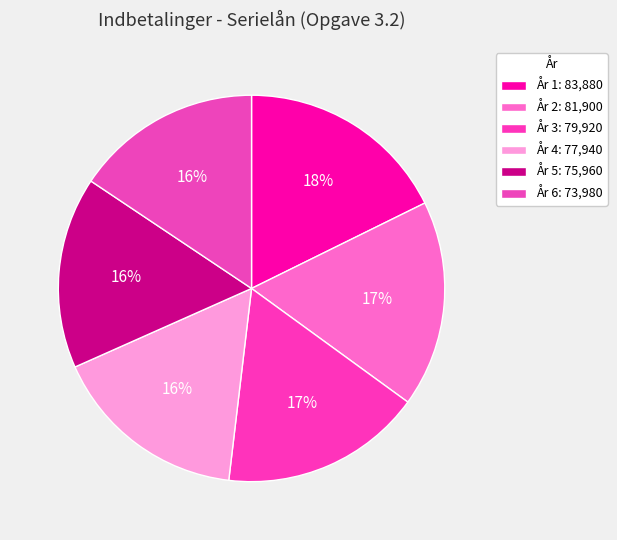

Count the number of slices in the pie.

6